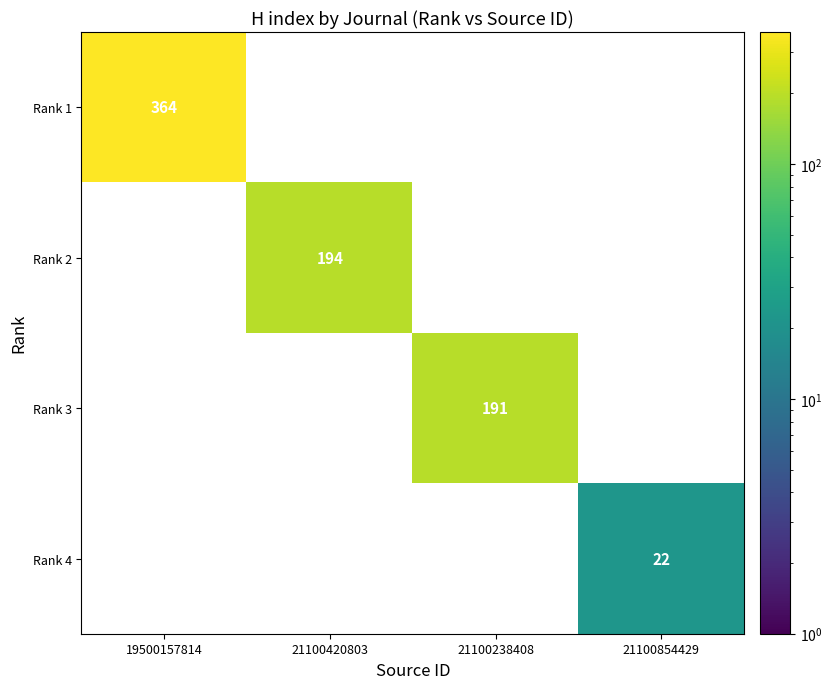

The Rank 2 series shows 194 at 21100420803. True or false?

True